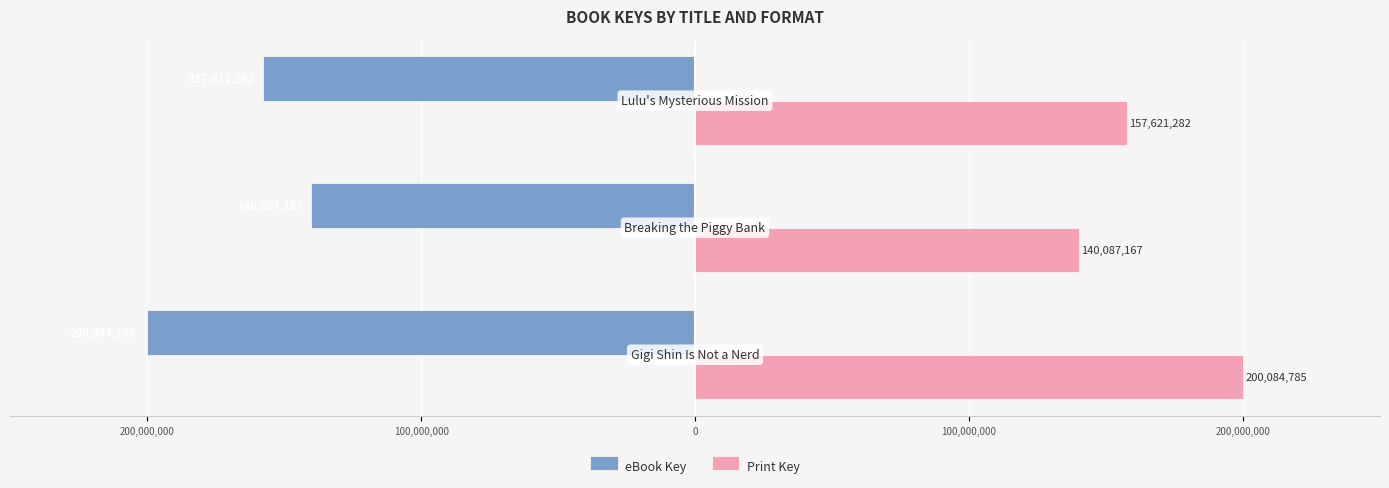

What are all the series names shown in the legend?

eBook Key, Print Key